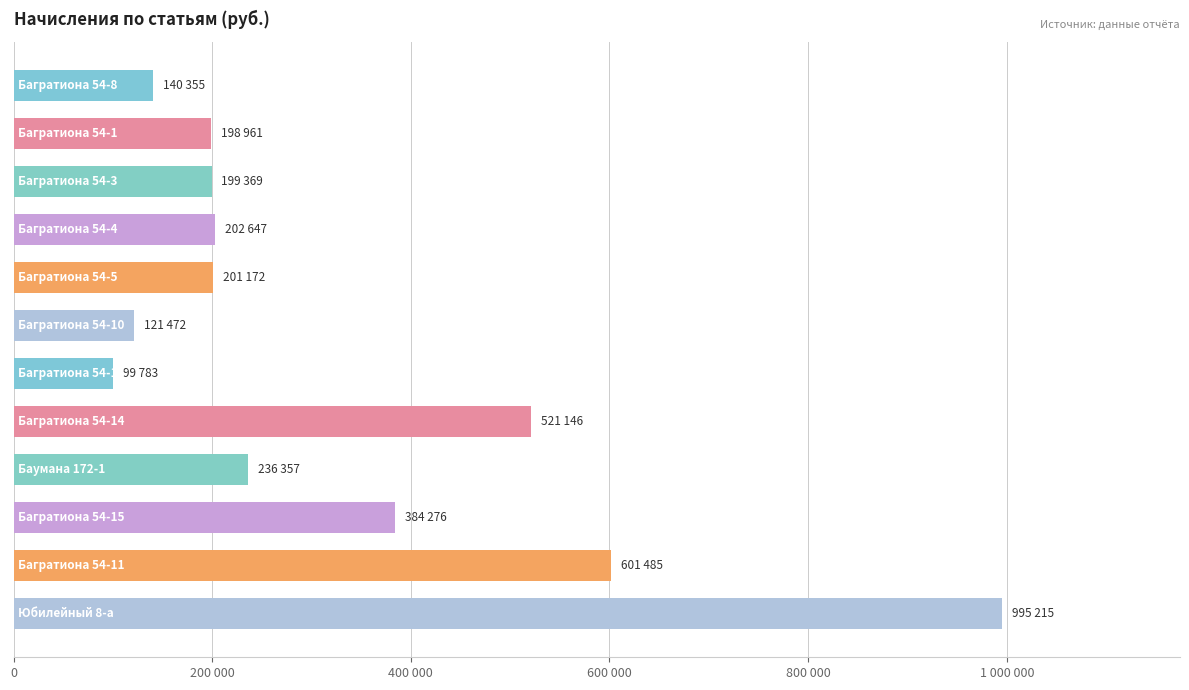

Are the bars horizontal?

Yes